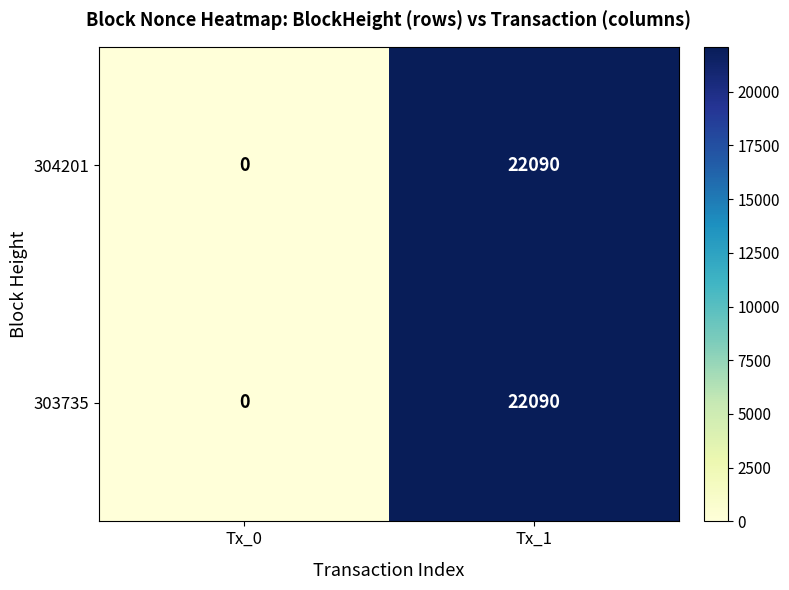

What is the sum of the 303735 values at Tx_0 and Tx_1?

22090